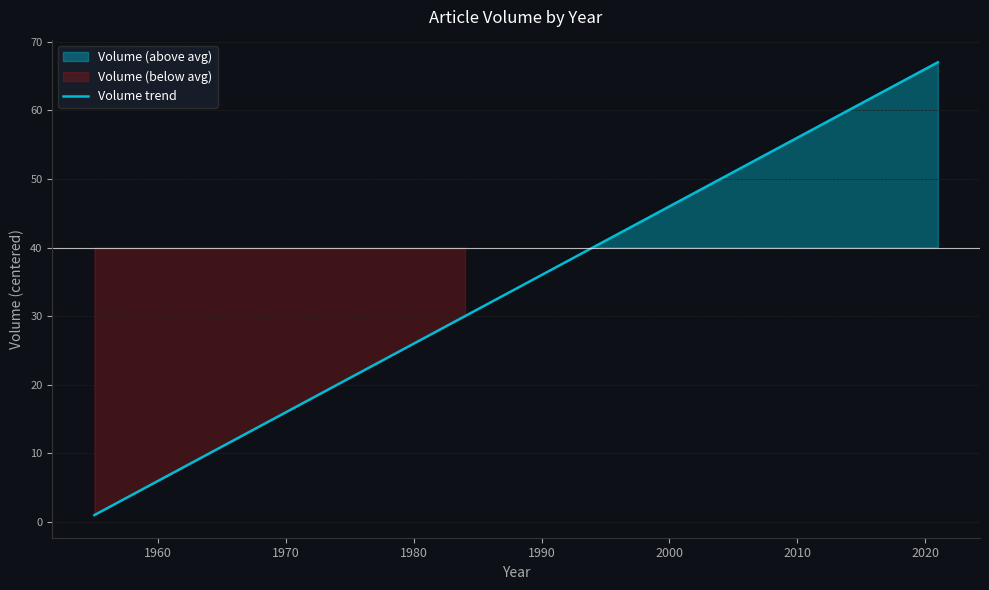

How many values are below zero?

10